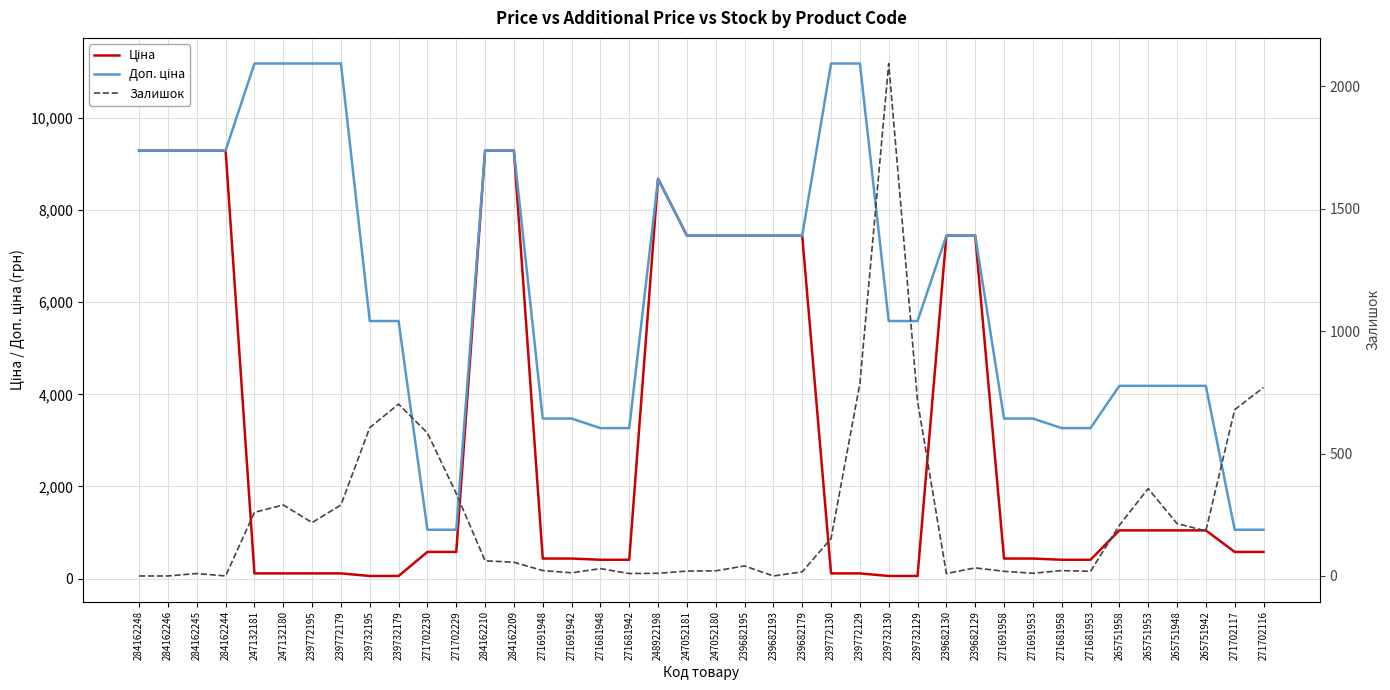

True or false: Ціна and Доп. ціна intersect in this chart.

False